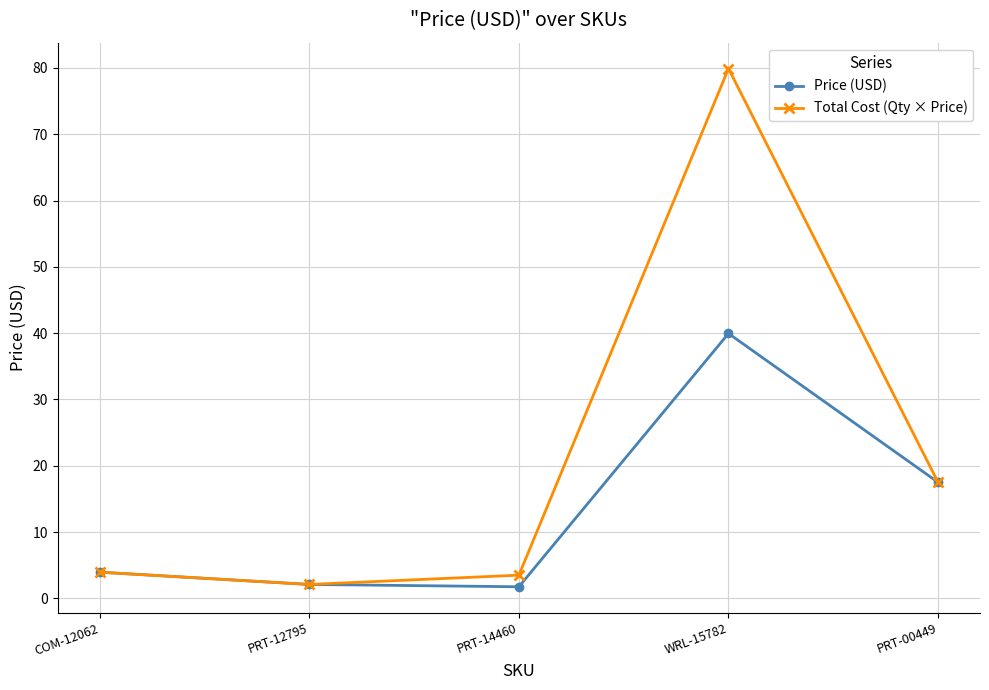

The value of Price (USD) at PRT-00449 is 12.2. True or false?

False